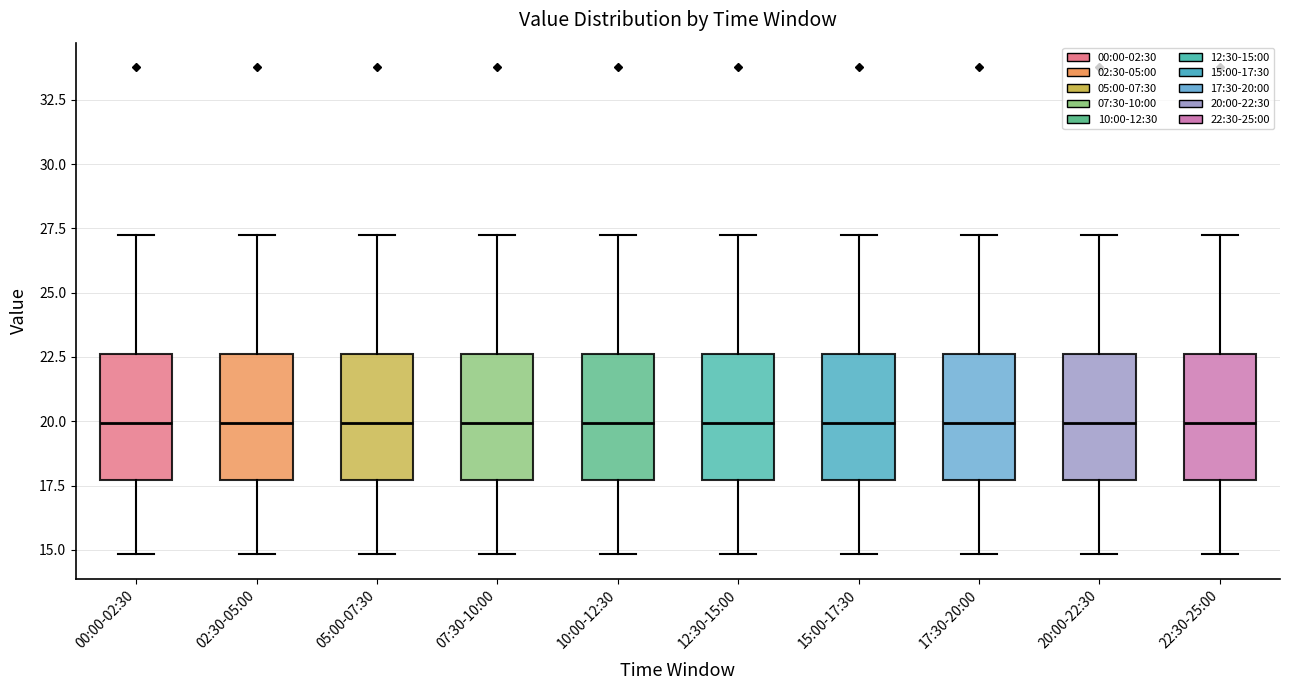

Reading left to right, read every box against the y-axis: the position of its median line, the range the box covers, and the ends of its whiskers. The values are not printed on the chart, so give them approximately, as read against the axis.

00:00-02:30: median 20.0, box 17.5 to 22.5, whiskers 15.0 to 27.0
02:30-05:00: median 20.0, box 17.5 to 22.5, whiskers 15.0 to 27.0
05:00-07:30: median 20.0, box 17.5 to 22.5, whiskers 15.0 to 27.0
07:30-10:00: median 20.0, box 17.5 to 22.5, whiskers 15.0 to 27.0
10:00-12:30: median 20.0, box 17.5 to 22.5, whiskers 15.0 to 27.0
12:30-15:00: median 20.0, box 17.5 to 22.5, whiskers 15.0 to 27.0
15:00-17:30: median 20.0, box 17.5 to 22.5, whiskers 15.0 to 27.0
17:30-20:00: median 20.0, box 17.5 to 22.5, whiskers 15.0 to 27.0
20:00-22:30: median 20.0, box 17.5 to 22.5, whiskers 15.0 to 27.0
22:30-25:00: median 20.0, box 17.5 to 22.5, whiskers 15.0 to 27.0